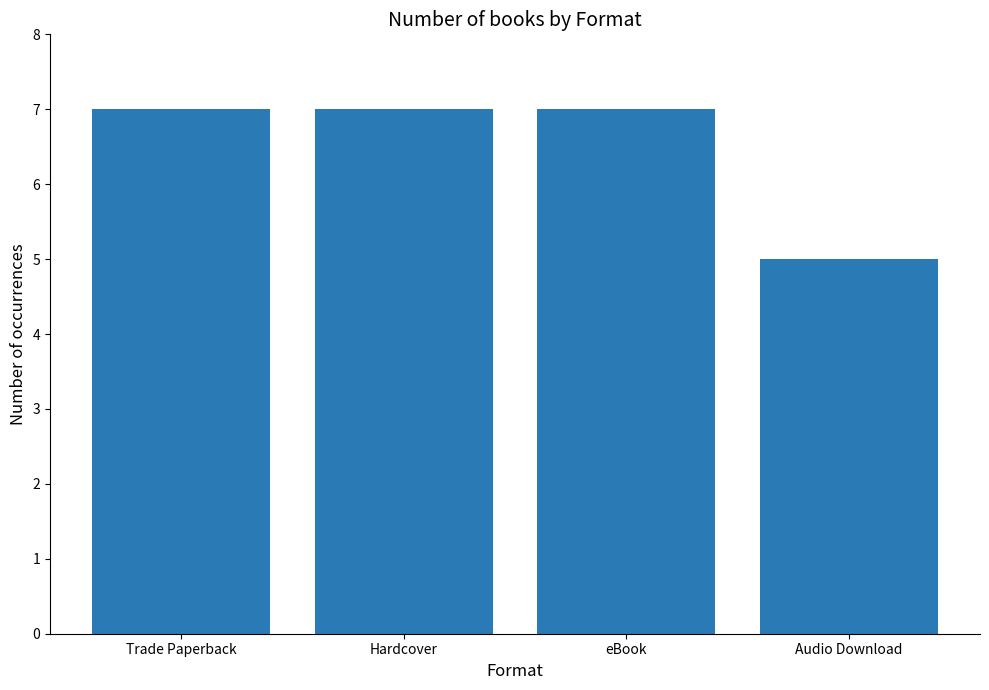

Does the chart contain stacked bars?

No